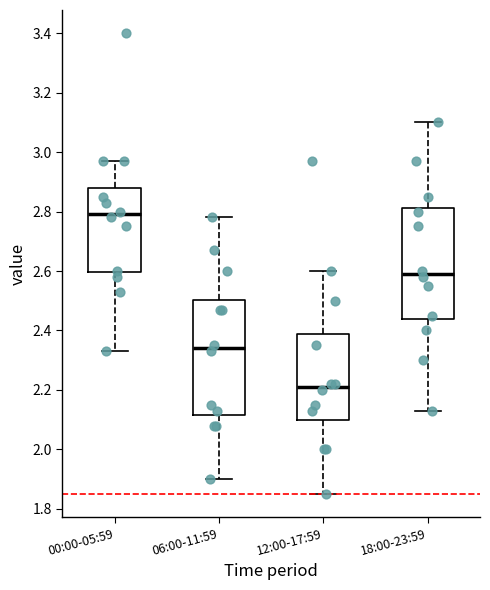

Which box has the highest median line?

00:00-05:59